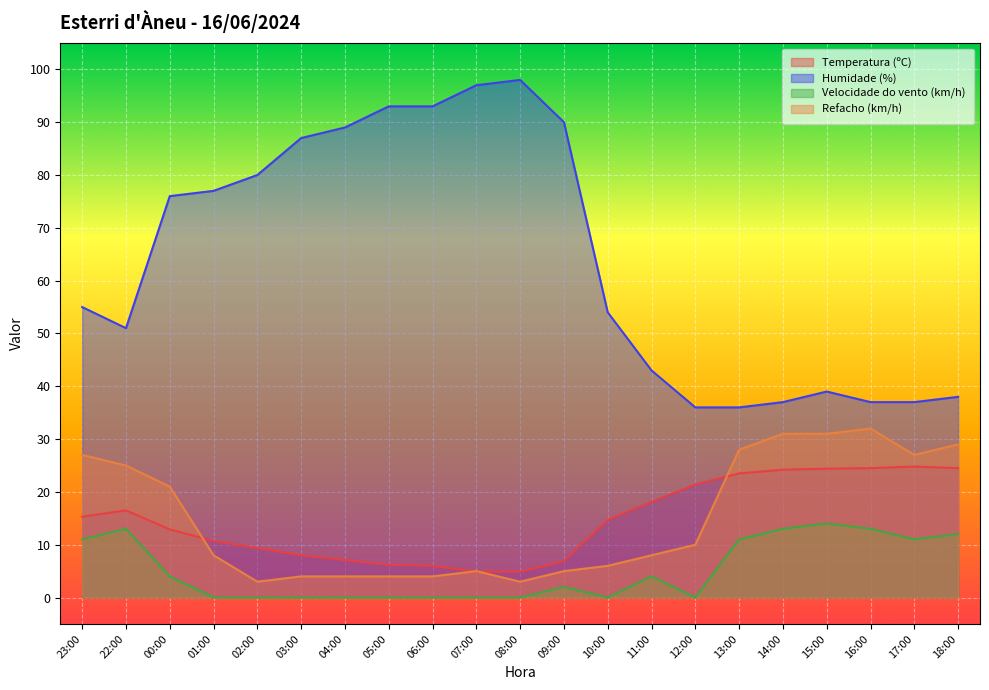

What is the label of the 11th point from the right?

08:00